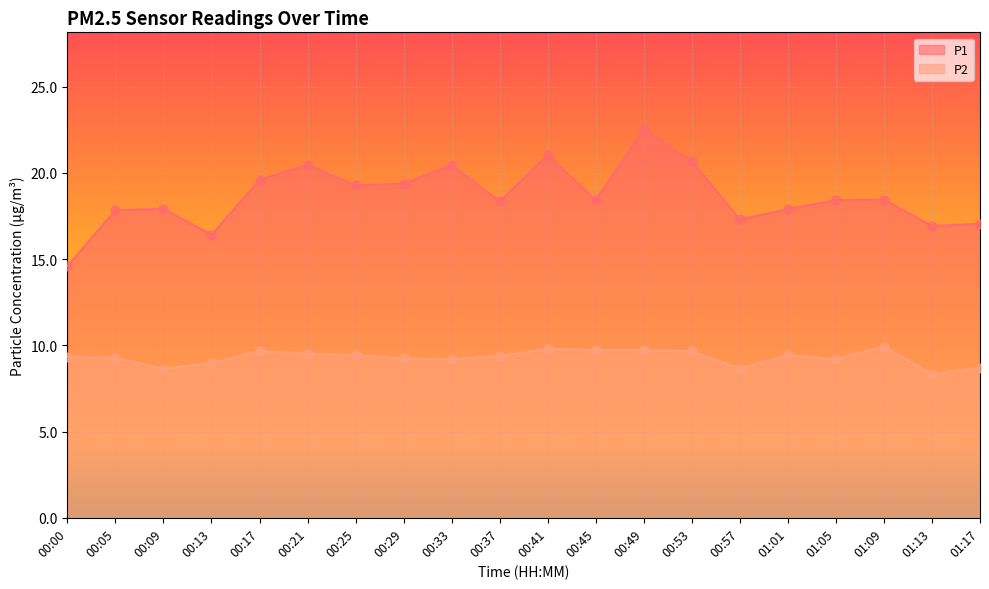

At how many categories does at least one series exceed 17?

17